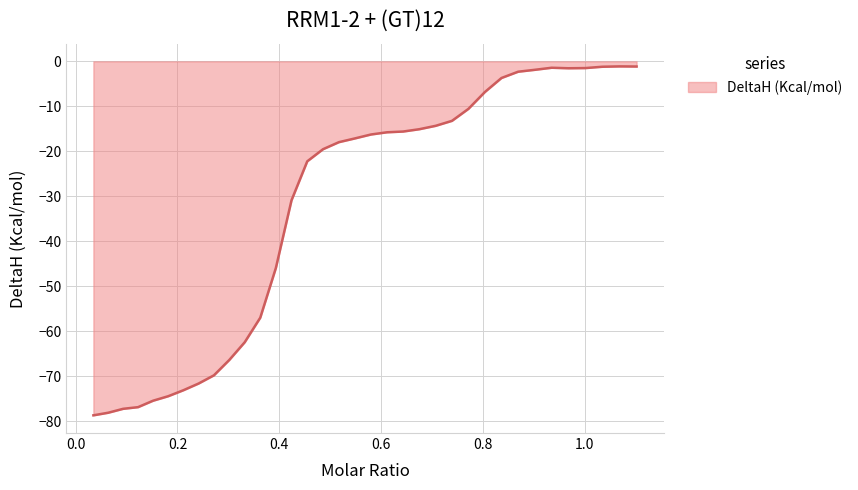

Does the chart have visible grid lines?

Yes